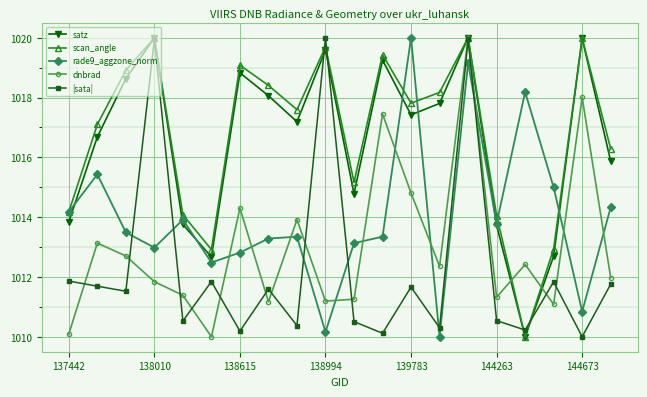

How many interior local valleys does the scan_angle series have?

5